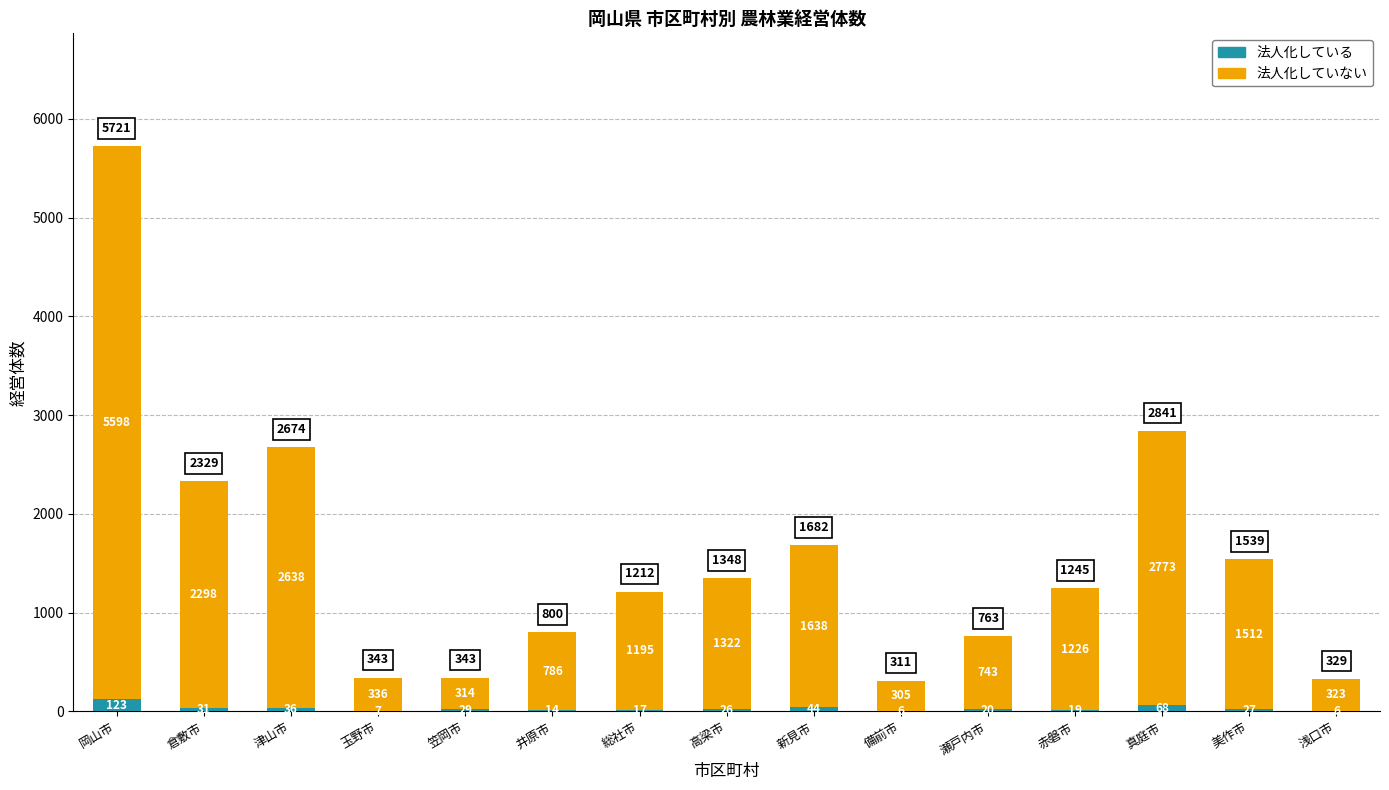

At which category is the sum across all series the highest?

岡山市